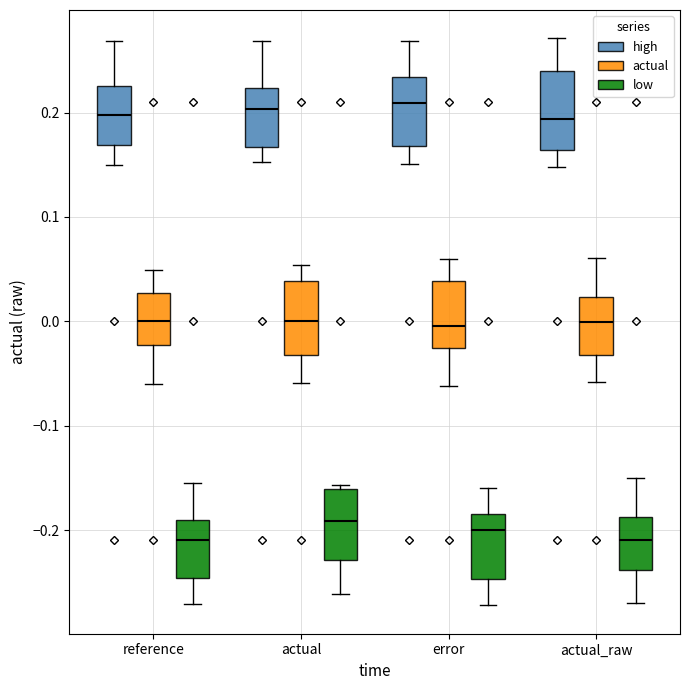

Reading left to right, read every box against the y-axis: the position of its median line, the range the box covers, and the ends of its whiskers. The values are not printed on the chart, so give them approximately, as read against the axis.

reference (high): median 0.20, box 0.17 to 0.23, whiskers 0.15 to 0.27
reference (actual): median 0.00, box -0.02 to 0.03, whiskers -0.06 to 0.05
reference (low): median -0.21, box -0.25 to -0.19, whiskers -0.27 to -0.15
actual (high): median 0.20, box 0.17 to 0.22, whiskers 0.15 to 0.27
actual (actual): median 0.00, box -0.03 to 0.04, whiskers -0.06 to 0.05
actual (low): median -0.19, box -0.23 to -0.16, whiskers -0.26 to -0.16 (just above the box's upper edge)
error (high): median 0.21, box 0.17 to 0.23, whiskers 0.15 to 0.27
error (actual): median 0.00, box -0.03 to 0.04, whiskers -0.06 to 0.06
error (low): median -0.20, box -0.25 to -0.19, whiskers -0.27 to -0.16
actual_raw (high): median 0.19, box 0.16 to 0.24, whiskers 0.15 to 0.27
actual_raw (actual): median 0.00, box -0.03 to 0.02, whiskers -0.06 to 0.06
actual_raw (low): median -0.21, box -0.24 to -0.19, whiskers -0.27 to -0.15